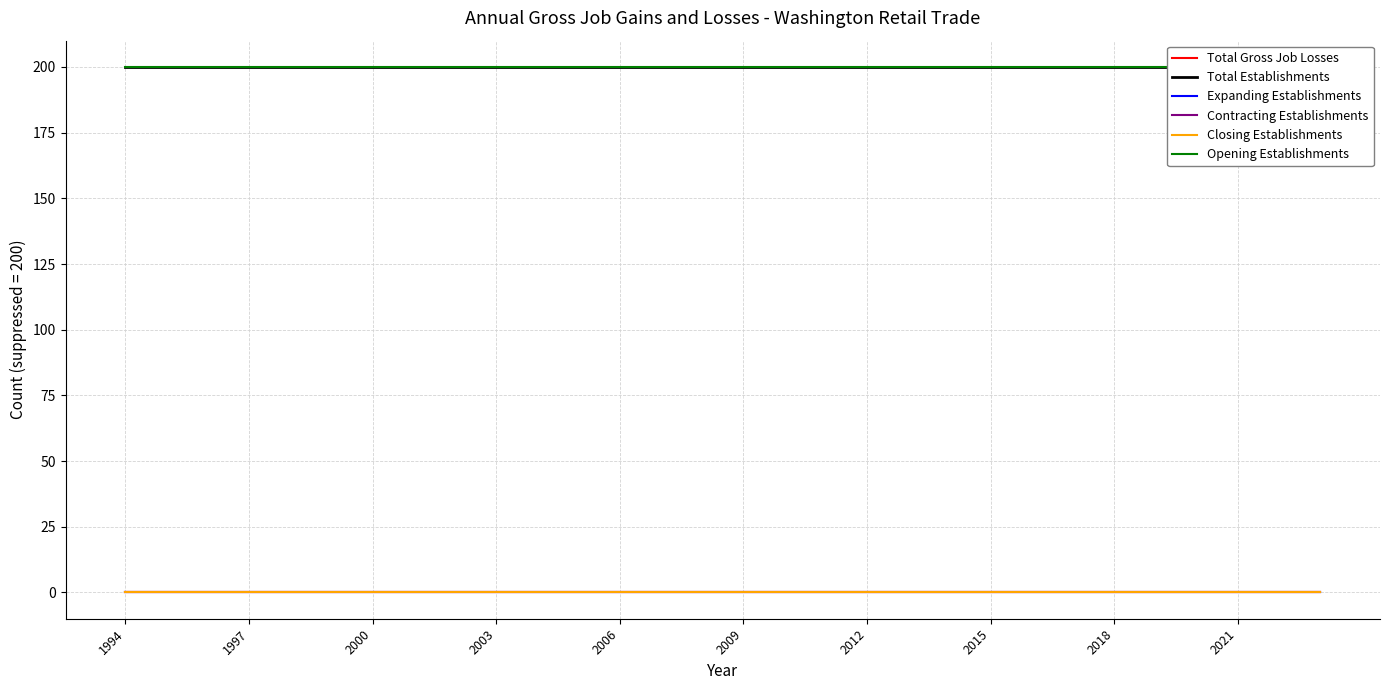

Is this an area chart (filled region under the line)?

No